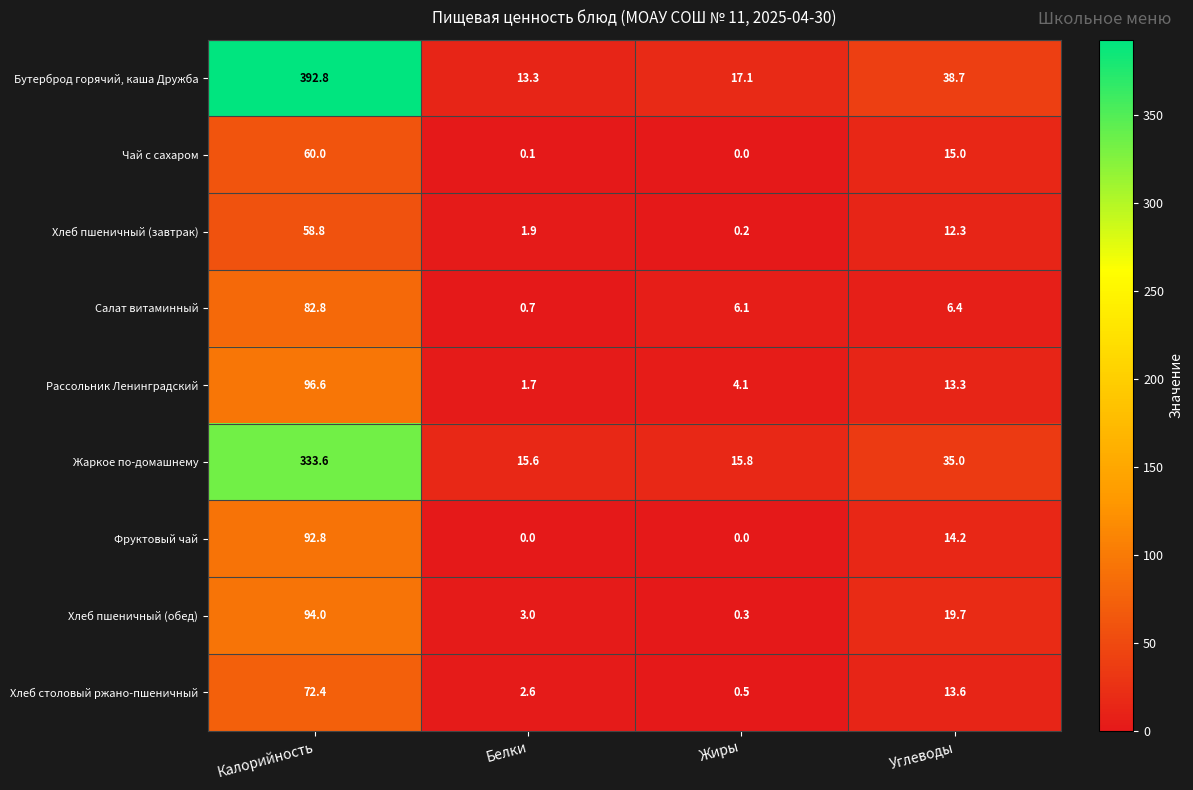

List the labels in order of Хлеб столовый ржано-пшеничный value, largest first.

Калорийность, Углеводы, Белки, Жиры